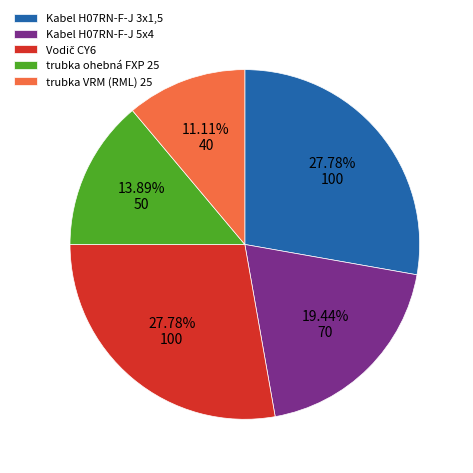

Which has a higher value, trubka ohebná FXP 25 or Kabel H07RN-F-J 3x1,5?

Kabel H07RN-F-J 3x1,5